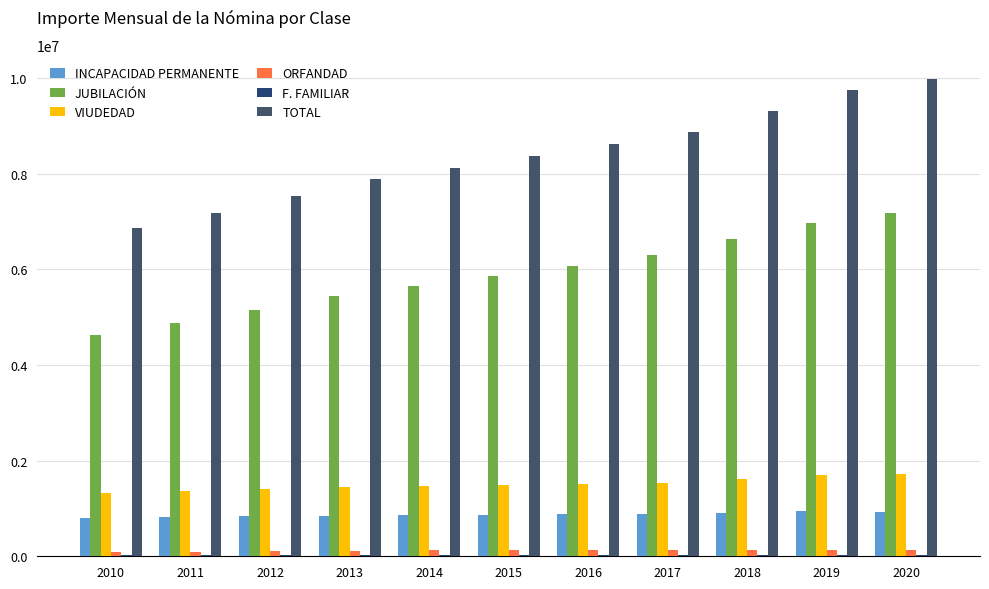

At which category is the sum across all series the highest?

2020